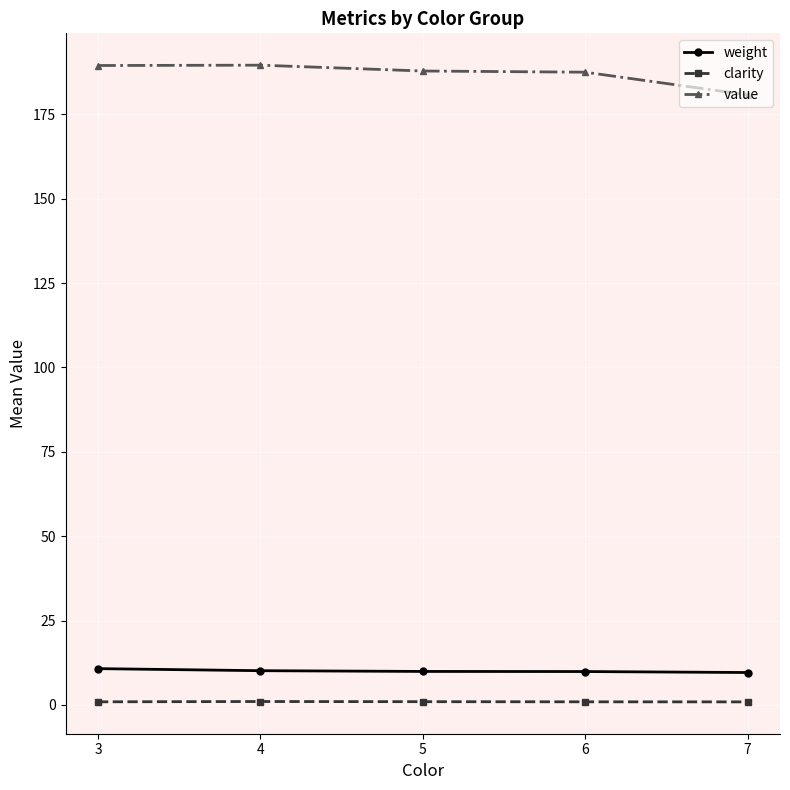

Where is the first local maximum for value?

4